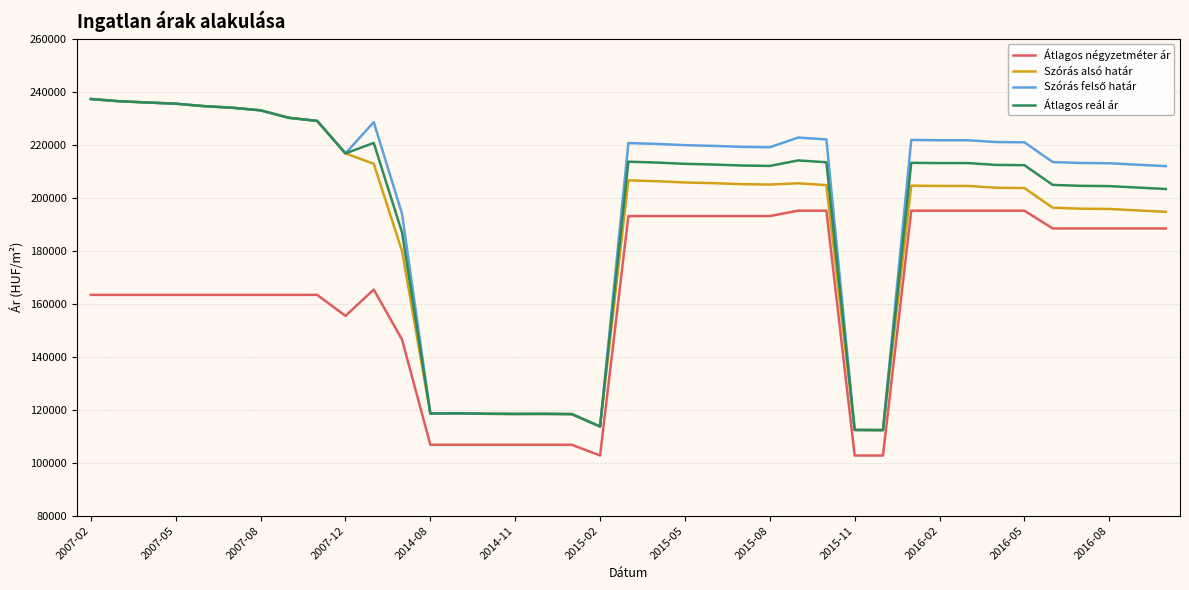

What is the greatest value displayed?

237278